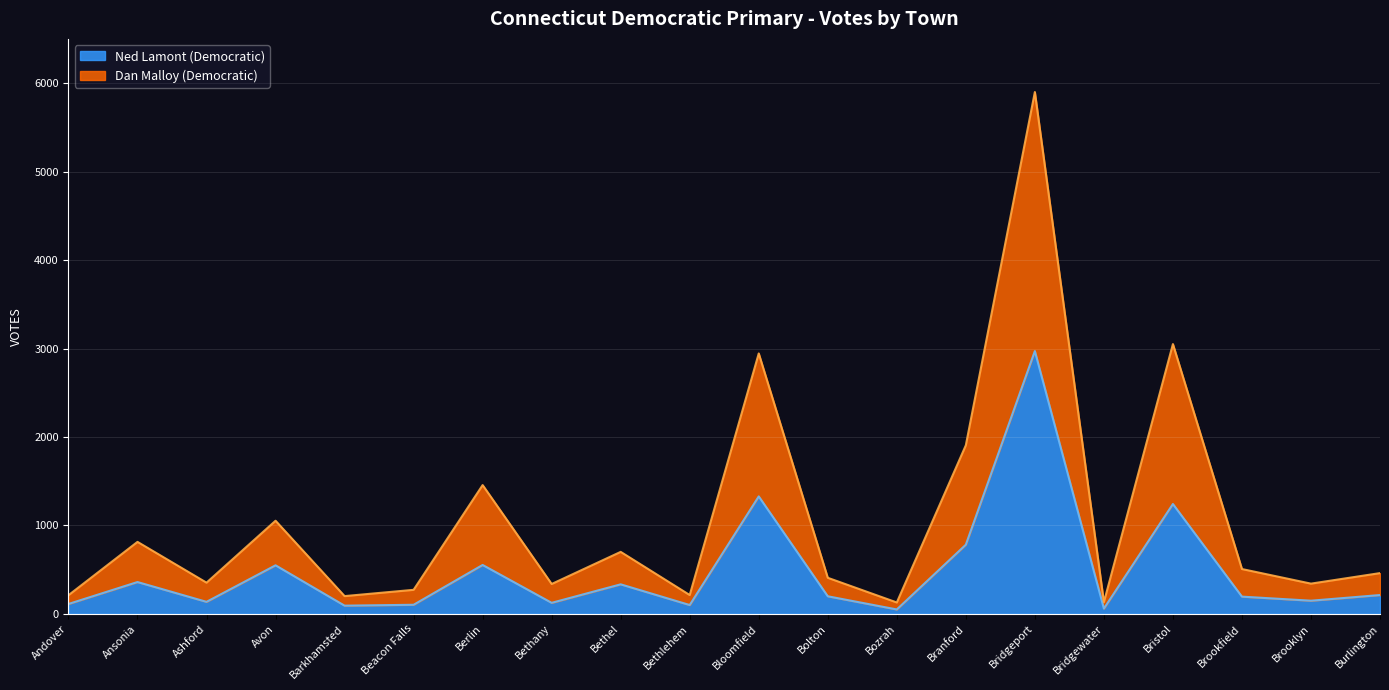

True or false: Ned Lamont (Democratic) has a value of 1688 at Bristol.

False